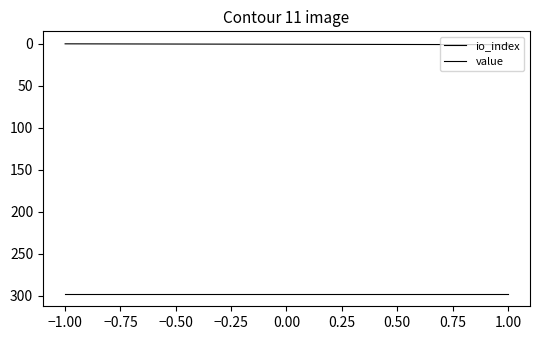

What is the sum of all io_index values?

3.0